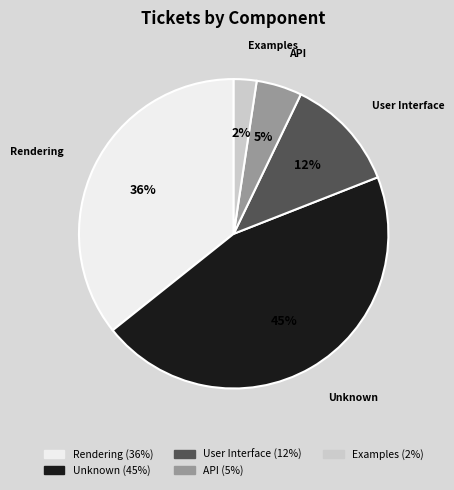

Between User Interface and Rendering, which is larger?

Rendering